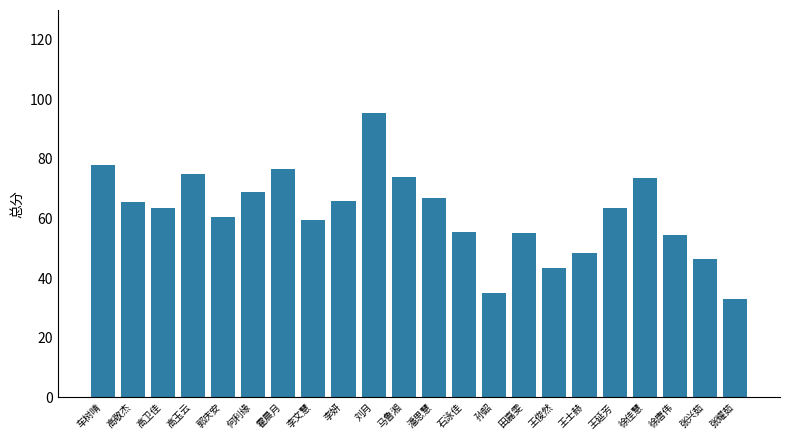

What value does the data have at 王士赫?

48.5